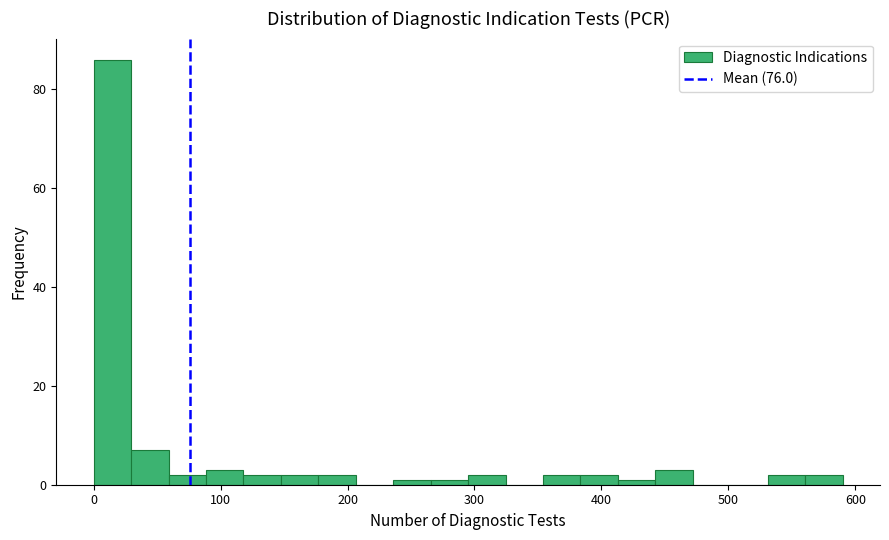

Around what value on the x-axis is the tallest bar? Give the approximate position of its centre, as read against the axis.

10